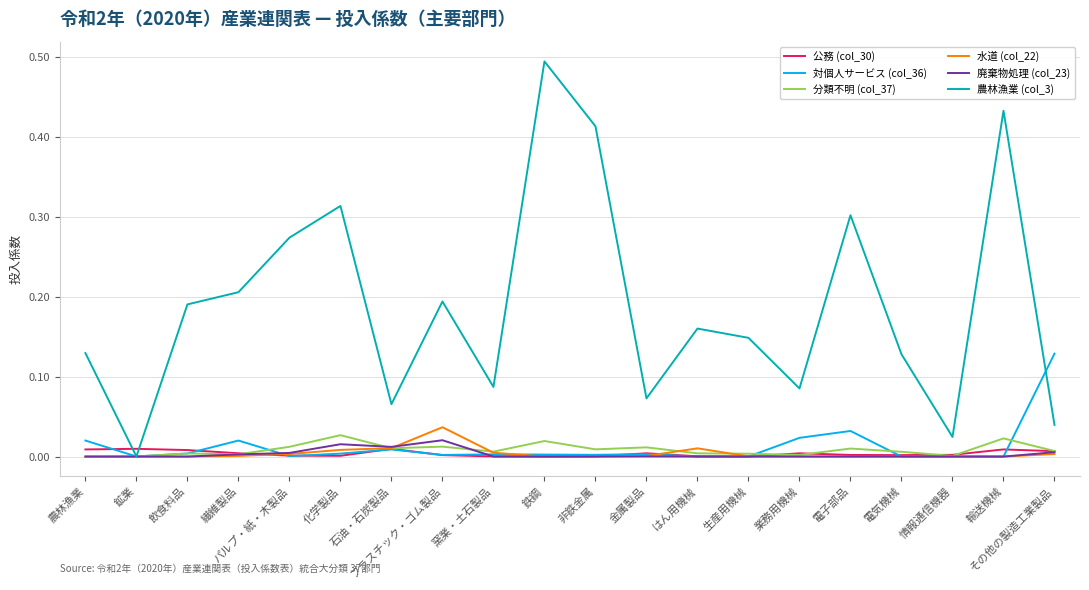

The value of 水道 (col_22) at パルプ・紙・木製品 is 0.0. True or false?

True